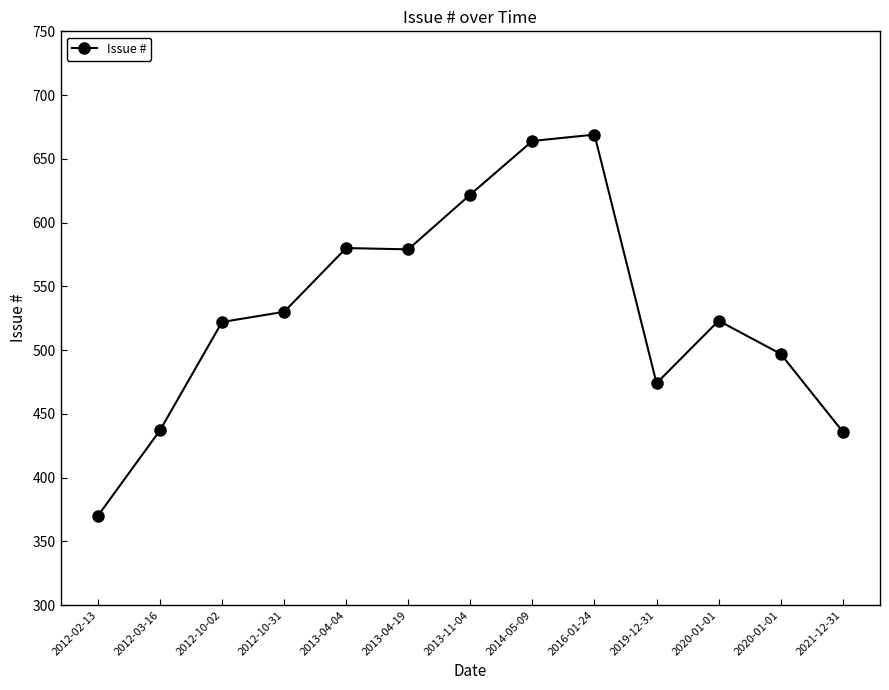

How many data points does each series have?

13